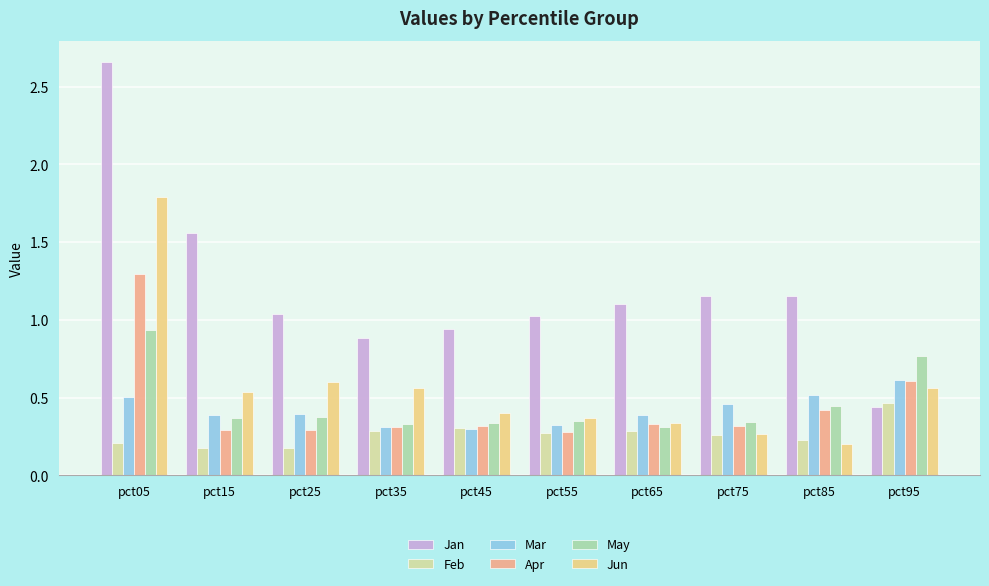

Which category has the lowest value in the Jun series?

pct85